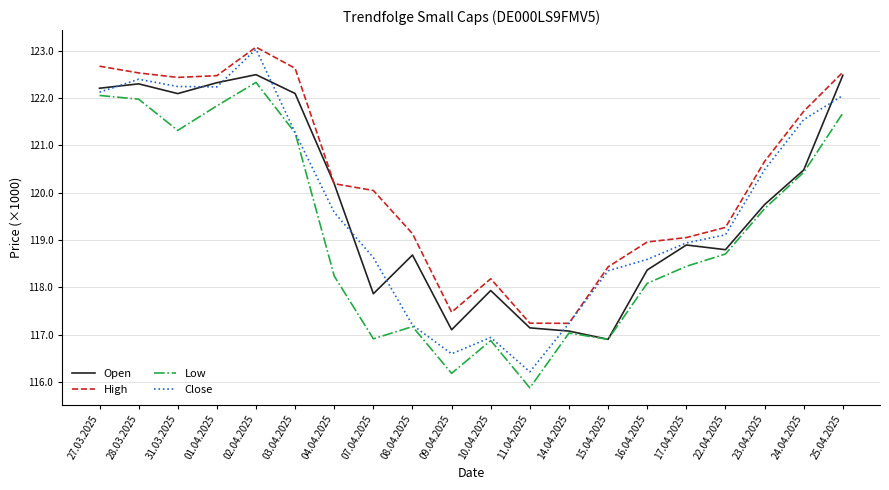

Which series changed the most between 08.04.2025 and 09.04.2025?

High